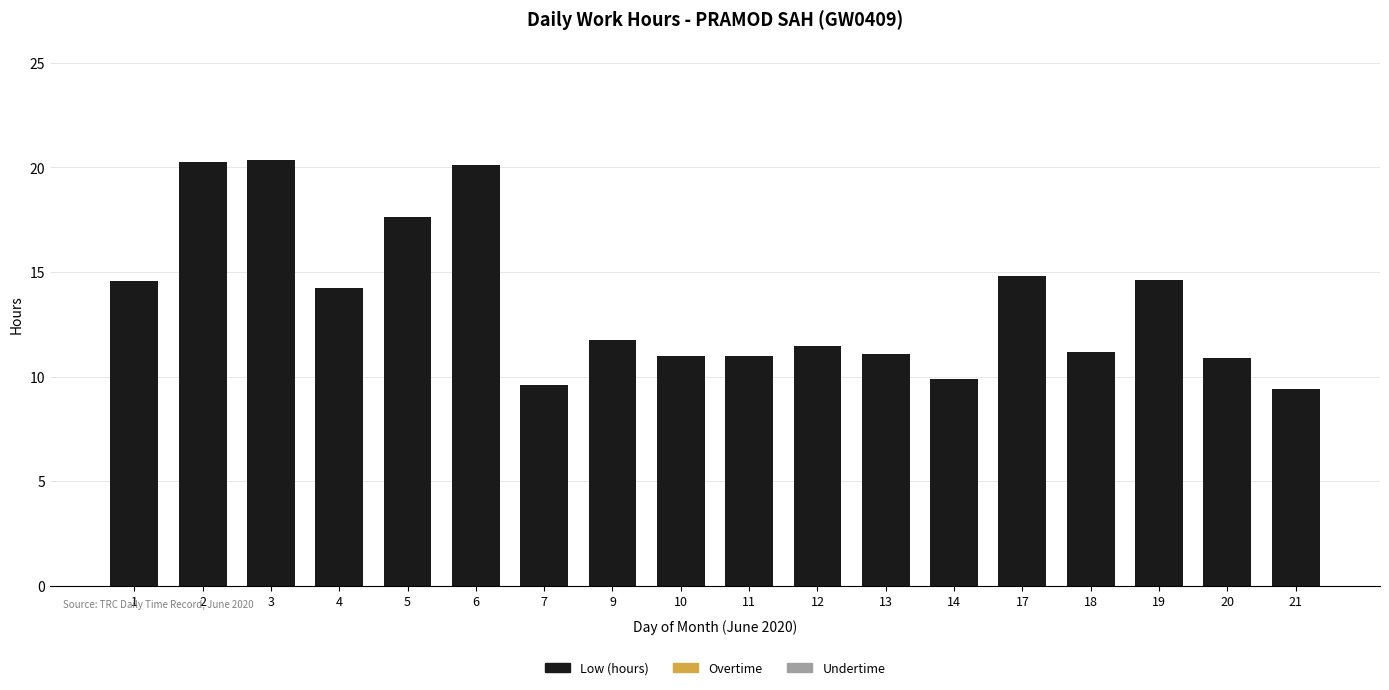

How many distinct data groups are displayed?

1